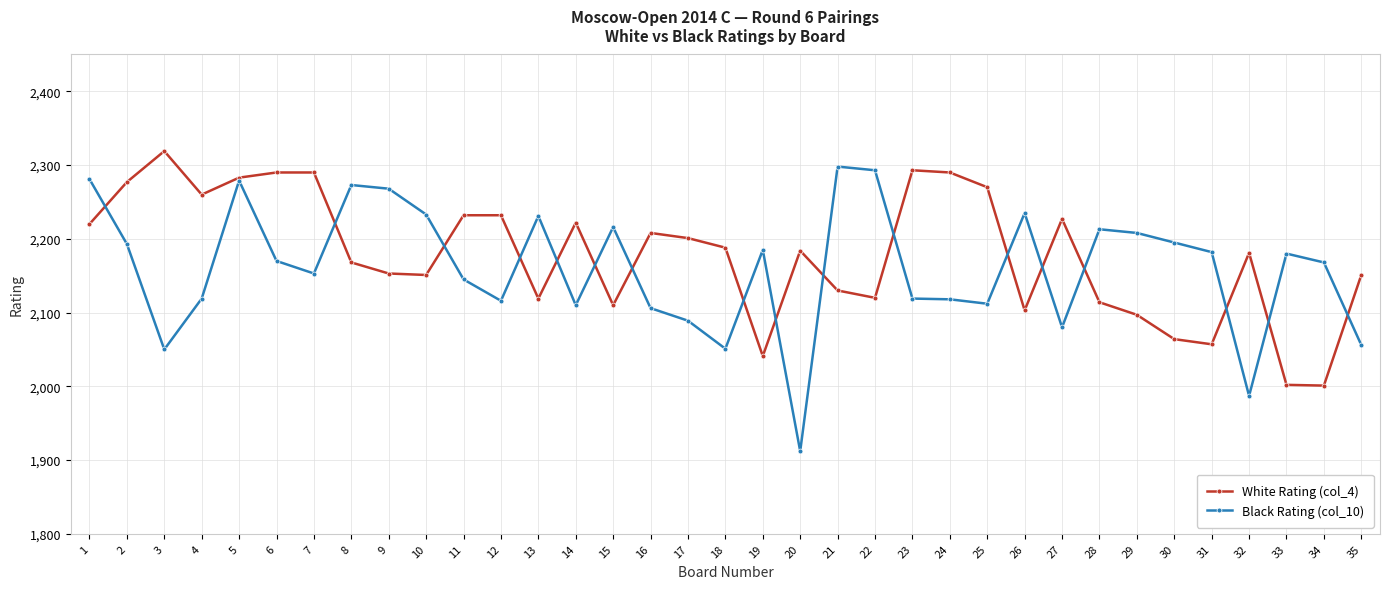

What is the difference between the highest and lowest values at 4?

141